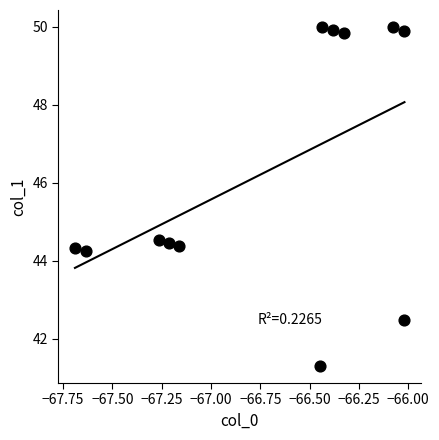

What is the average X value?

-66.7